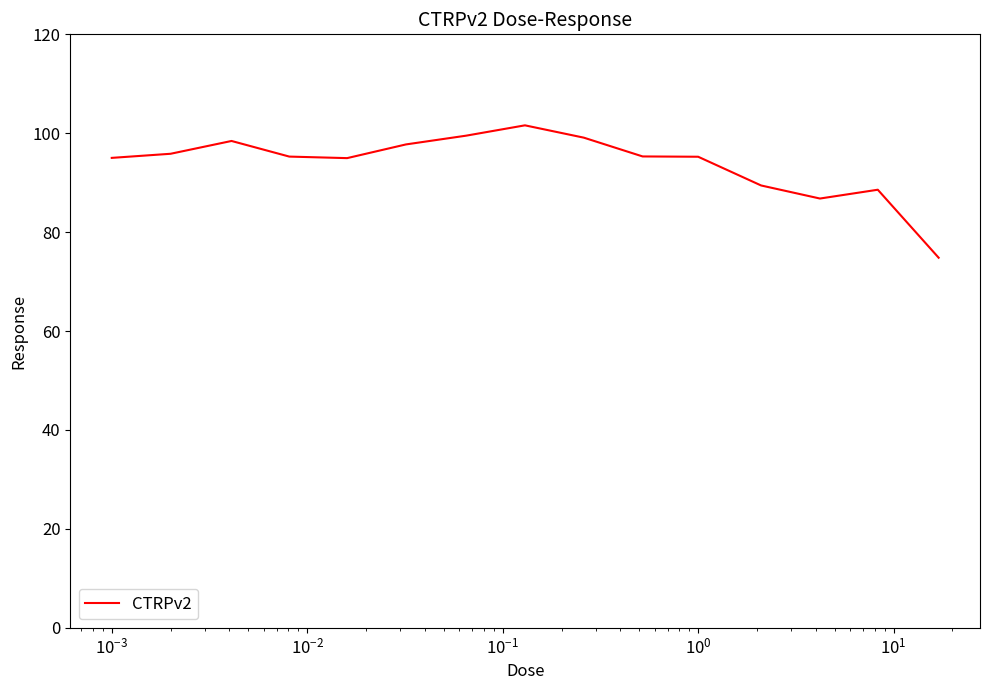

What is the greatest value displayed?

101.6